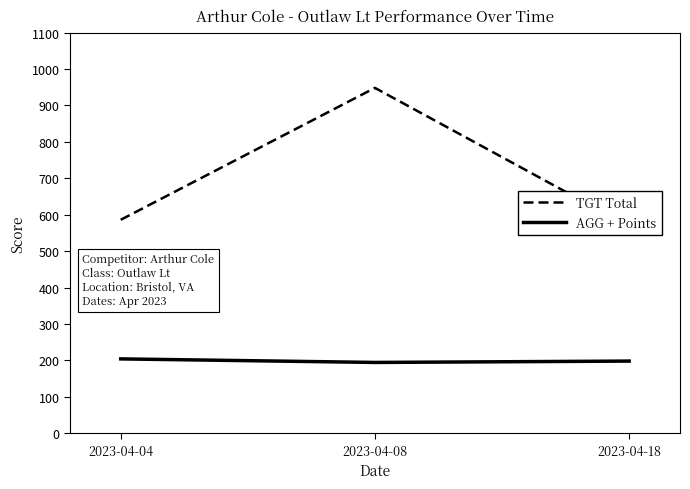

What is the total value across all series at 2023-04-18?

766.3